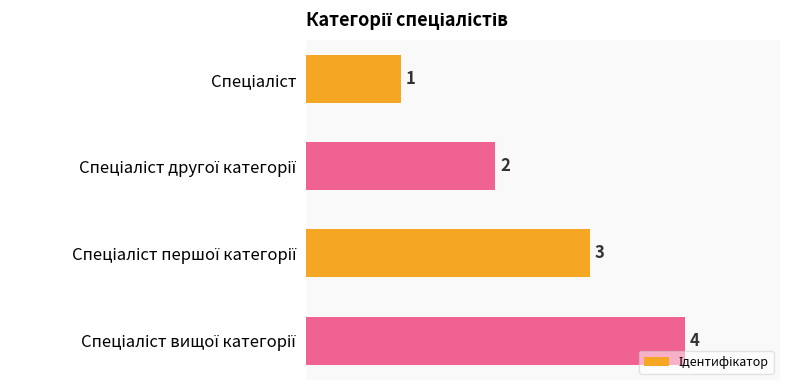

What is the value of the 2nd bar from the top?

2